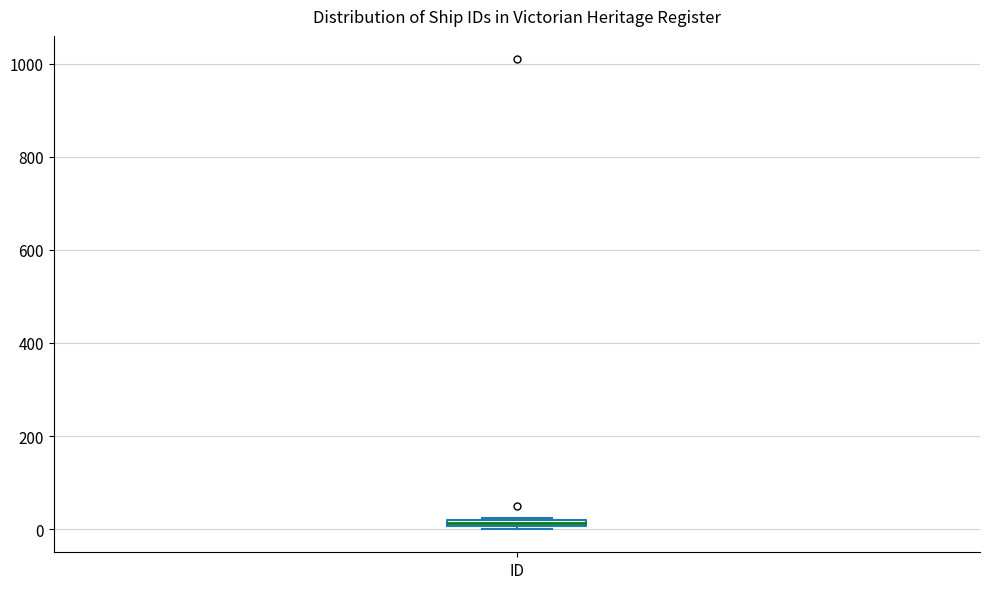

Where is the upper edge of the box for ID on the y-axis? The values are not printed on the chart, so give them approximately, as read against the axis.

20